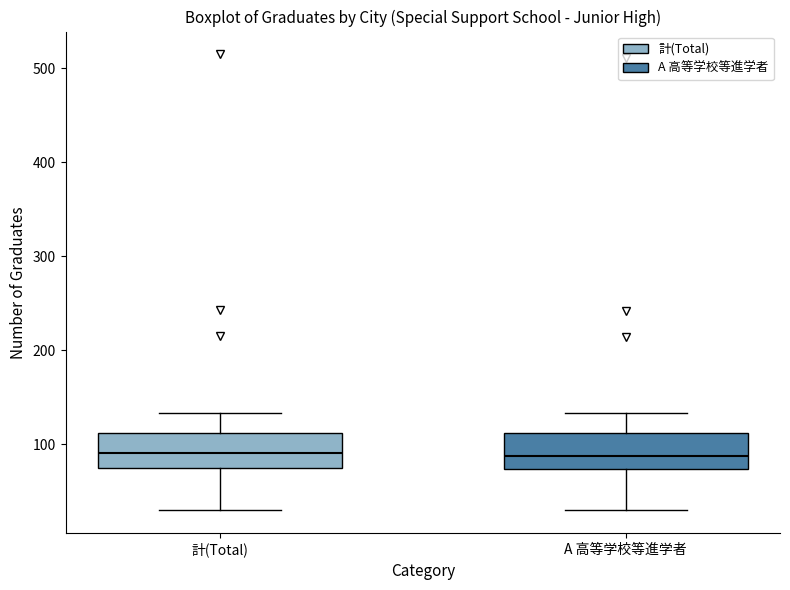

Where does the median line of the box for A 高等学校等進学者 sit on the y-axis? The values are not printed on the chart, so give them approximately, as read against the axis.

90